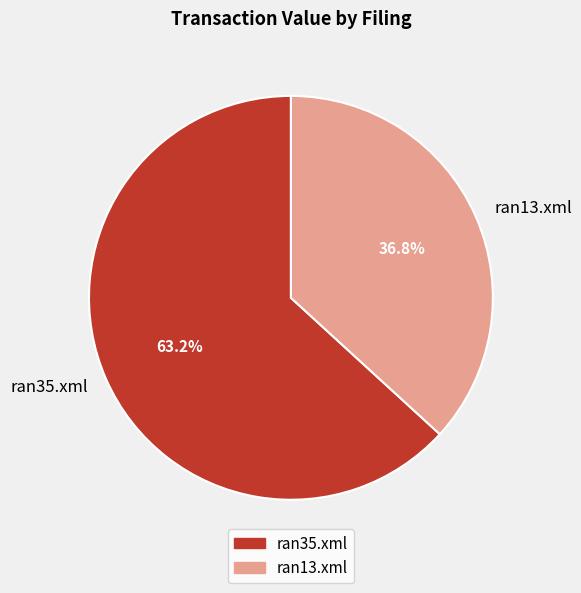

To the nearest percent, what is the difference between the largest and smallest slice percentages?

26%